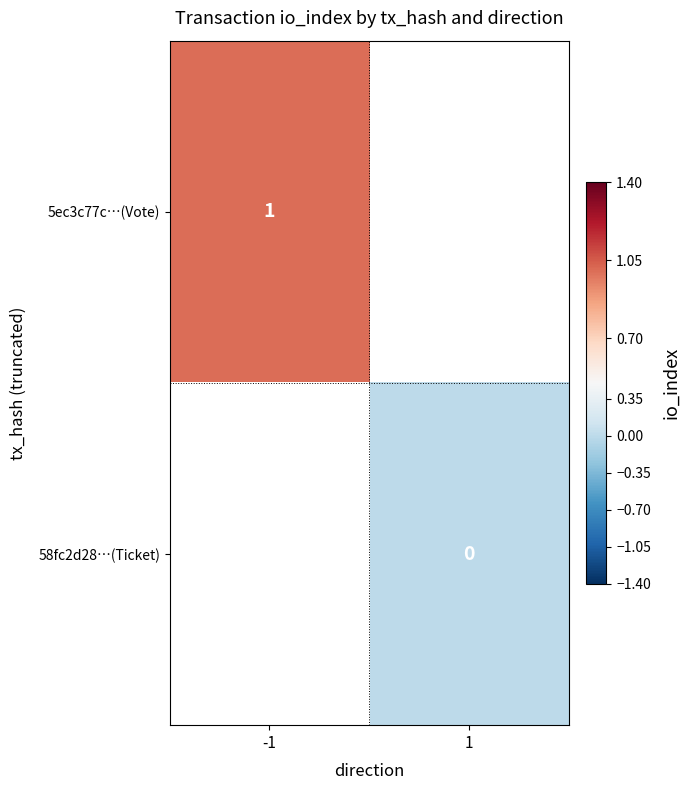

The 5ec3c77c…(Vote) series shows 0 at -1. True or false?

False